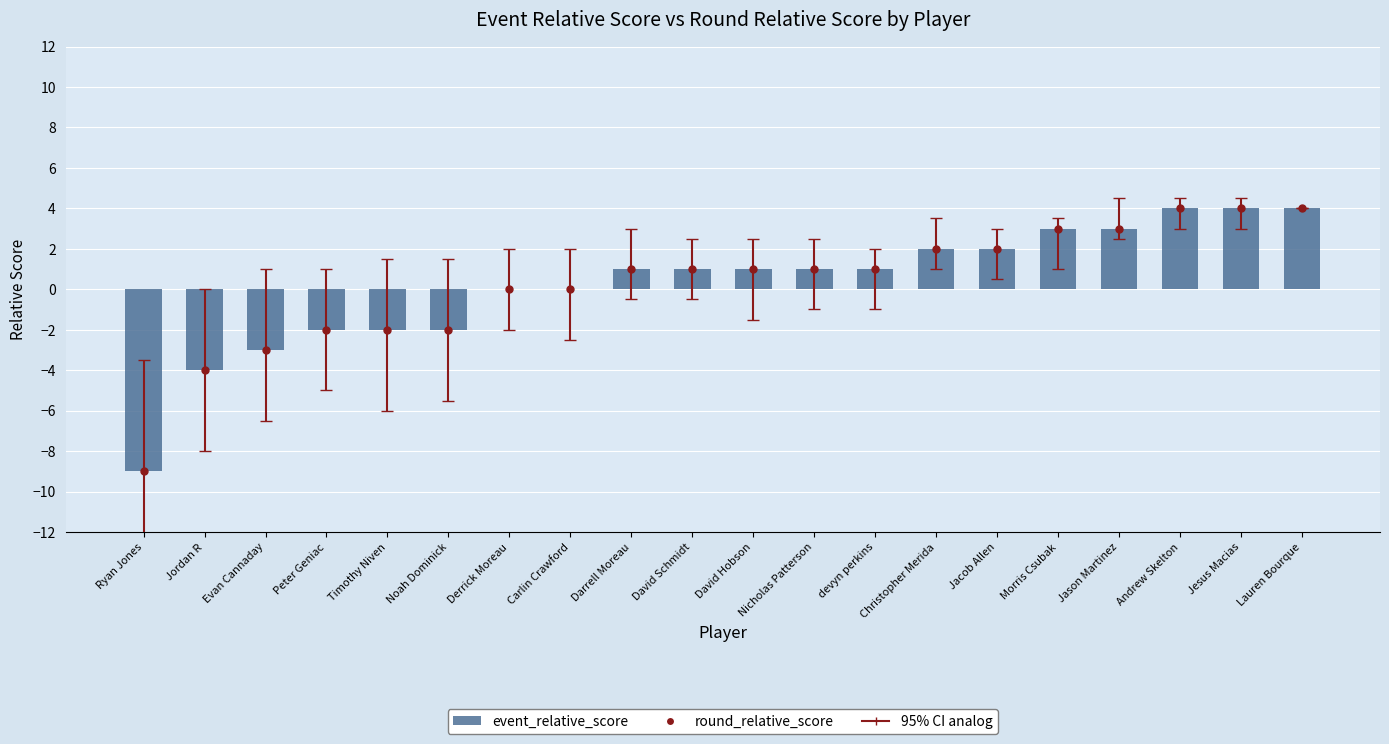

What is the difference between the values at Evan Cannaday and Timothy Niven?

1